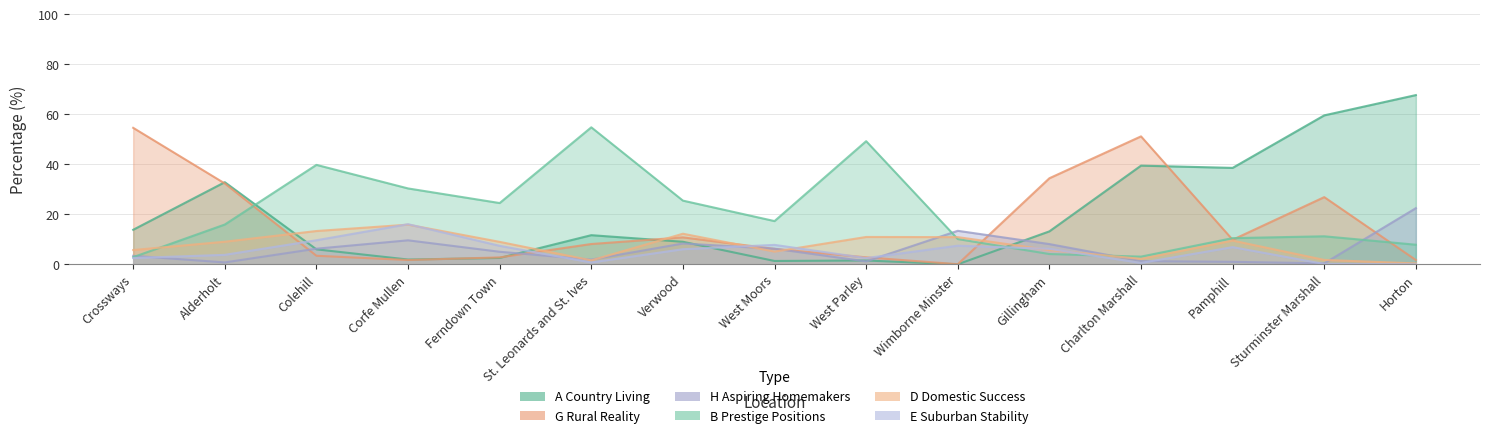

What is the label of the 2nd point from the left?

Alderholt